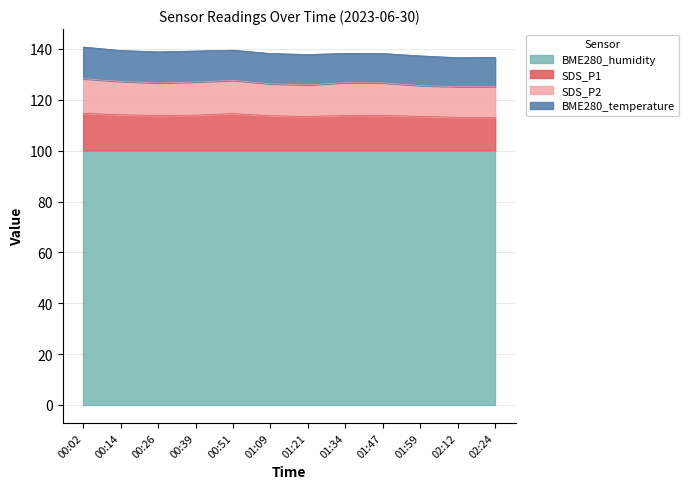

What is the lowest value of the BME280_humidity series?

100.0